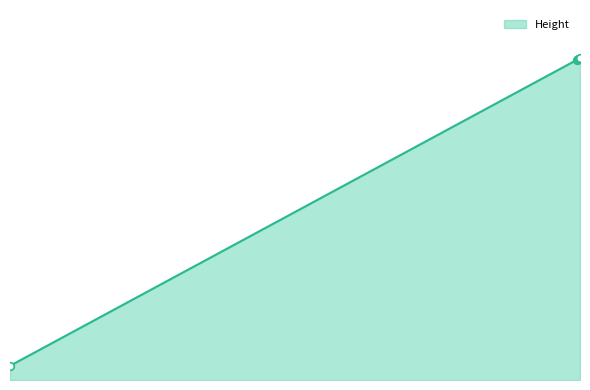

Does the chart have visible grid lines?

No